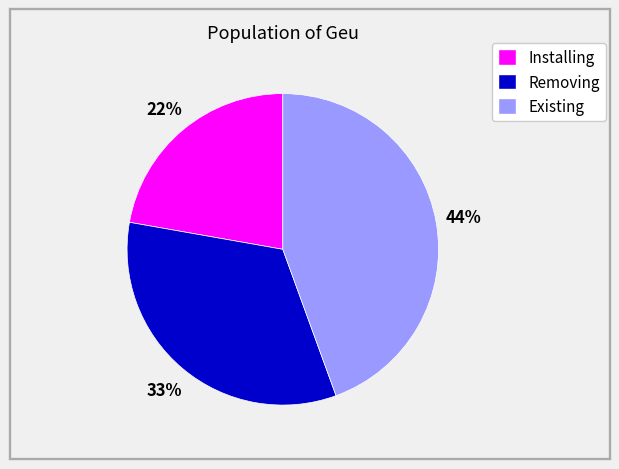

Which has a higher value, Existing or Installing?

Existing